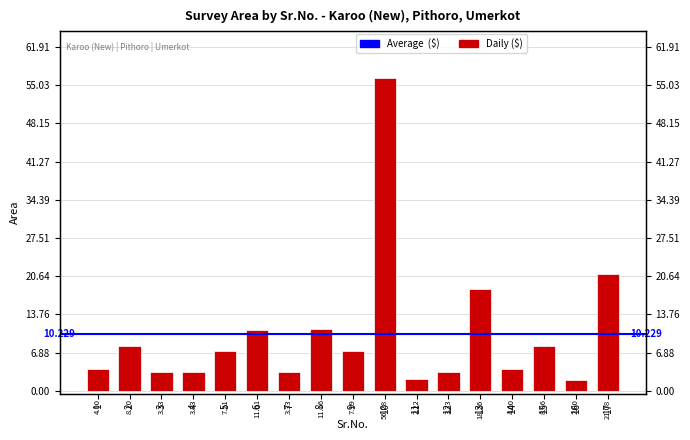

List the labels in order of value, smallest first.

16, 11, 3, 4, 7, 12, 1, 14, 9, 5, 15, 2, 6, 8, 13, 17, 10